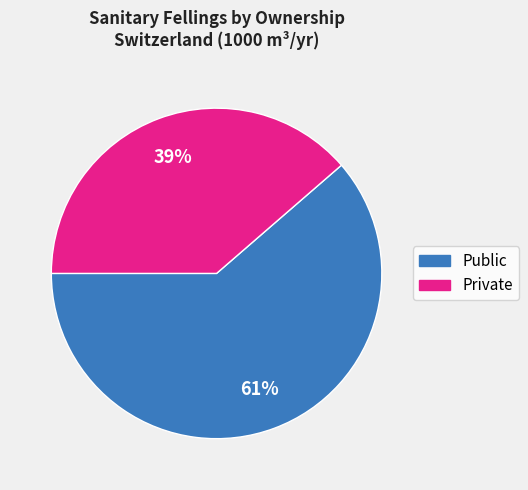

How many segments does this pie chart have?

2